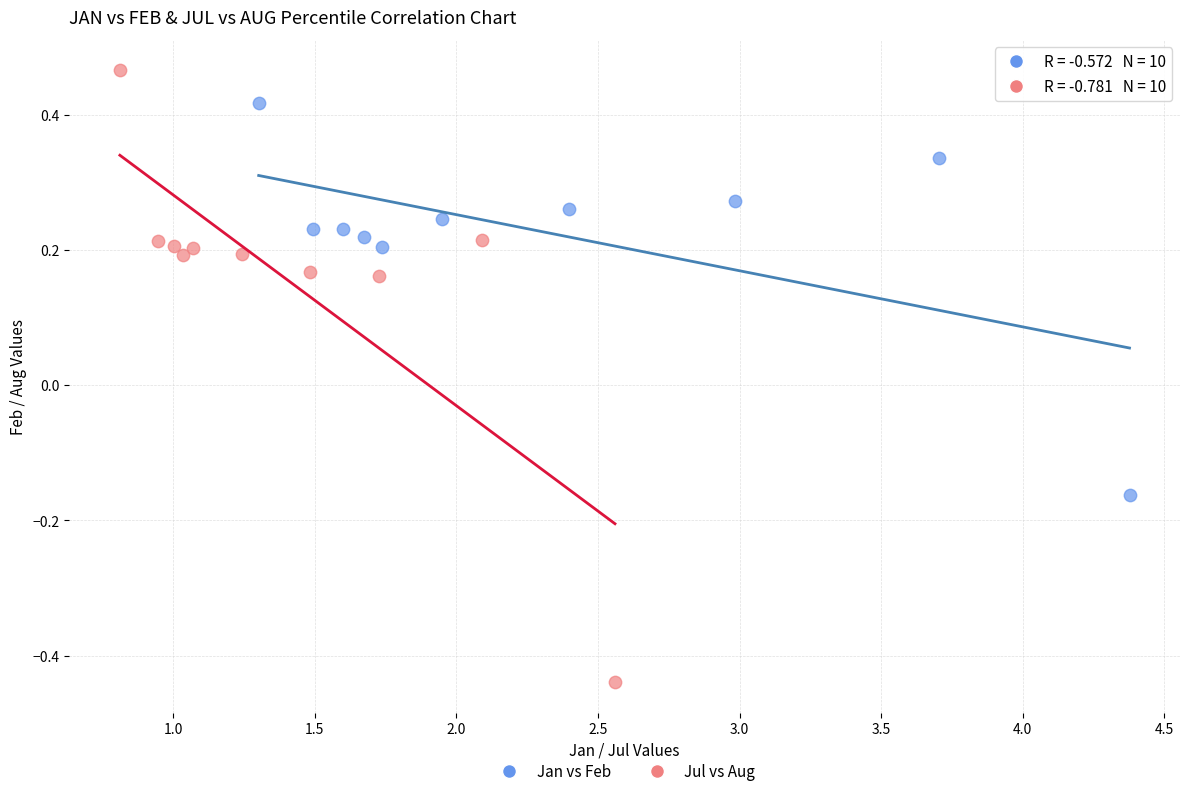

Which series reaches the maximum Y coordinate?

Jul vs Aug